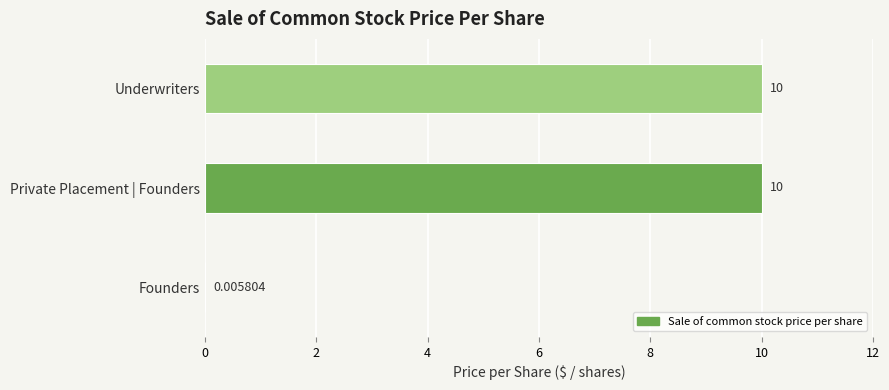

Where is the data nearest to the value 5?

Founders